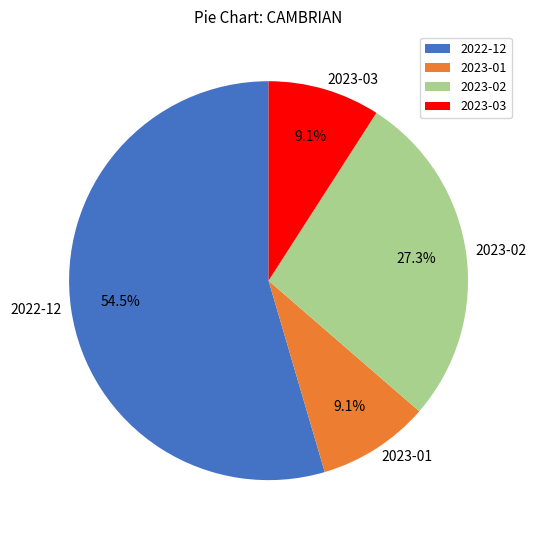

What portion of the pie excludes 2022-12?

45.5%